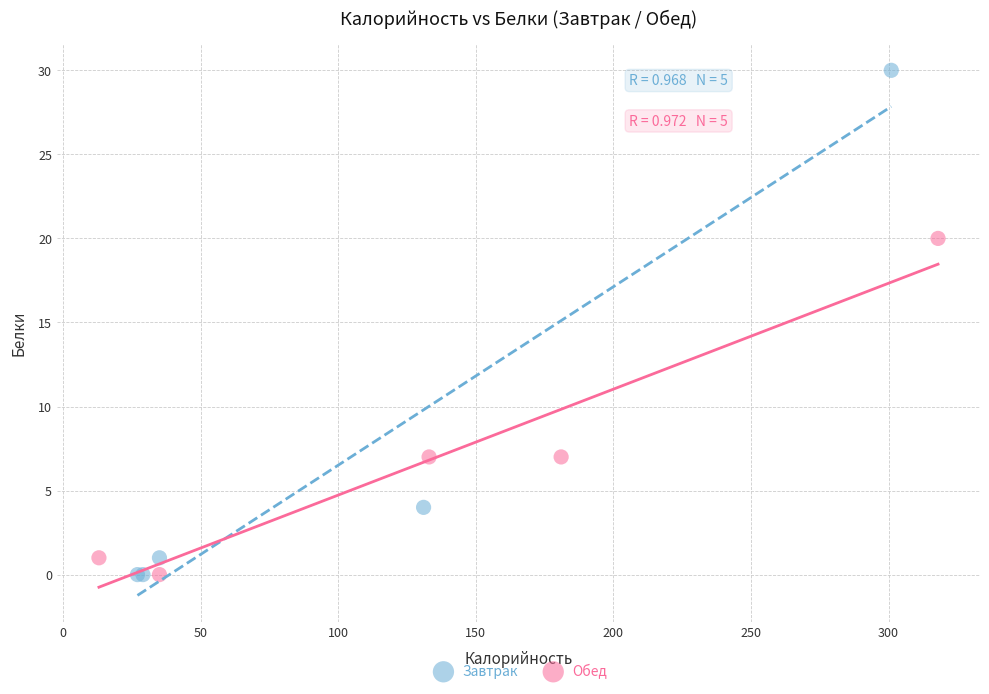

Which series has the largest Y range (max minus min)?

Завтрак